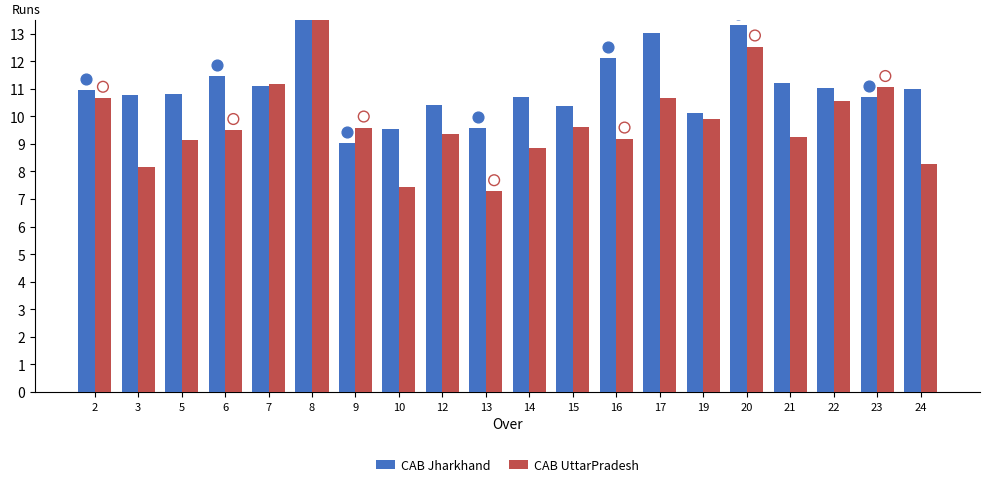

What is the total value across all series at 10?

17.0